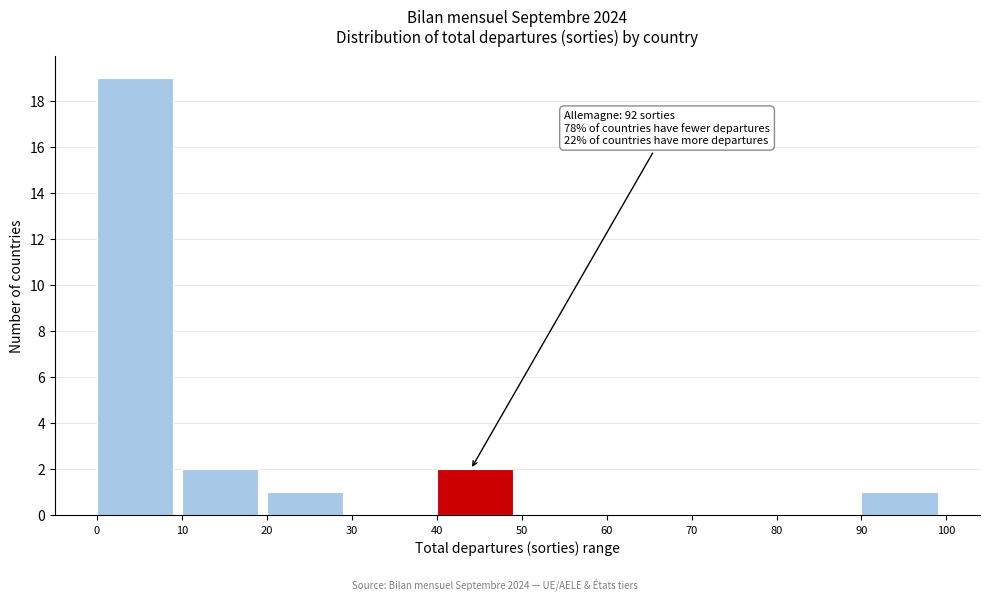

Which range on the x-axis has the tallest bar?

0 to 10